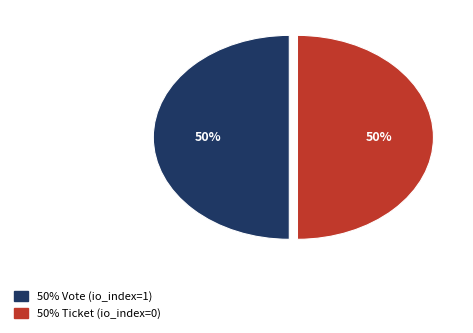

To the nearest percent, what is the average slice percentage?

50%